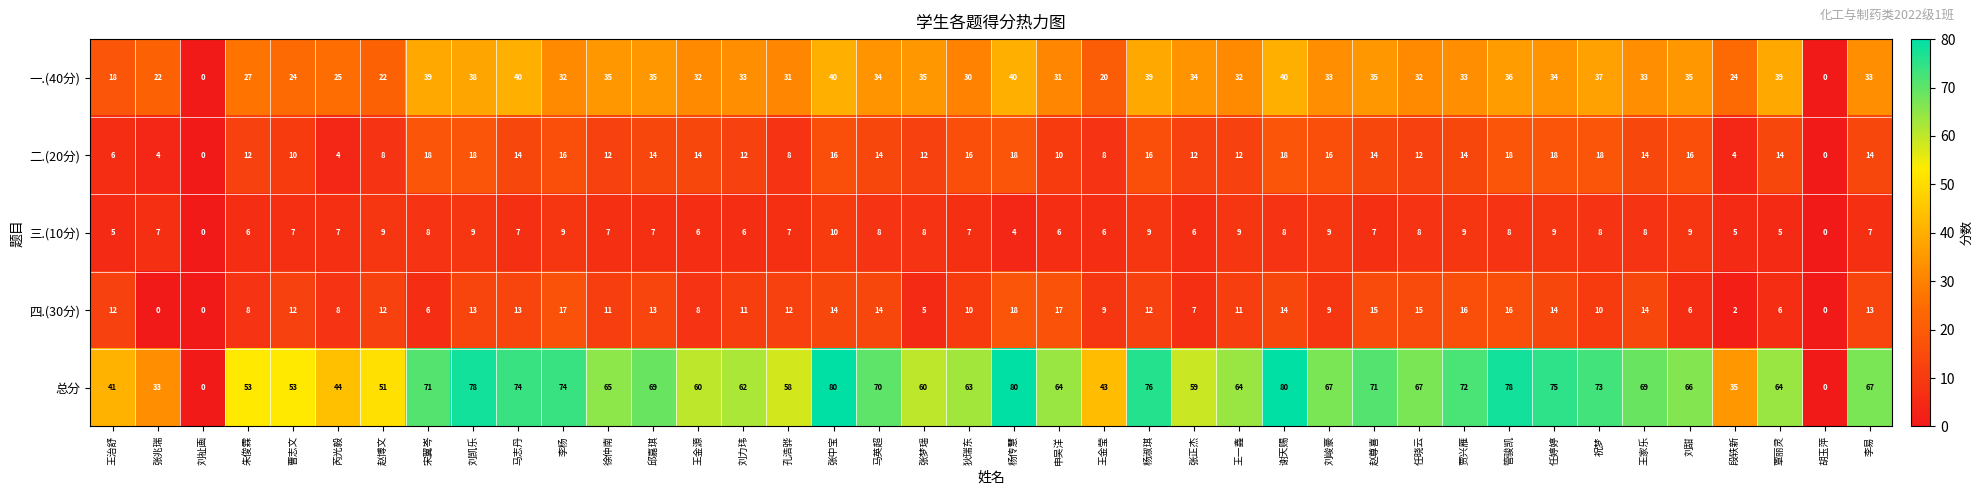

At how many categories does at least one series exceed 68?

16